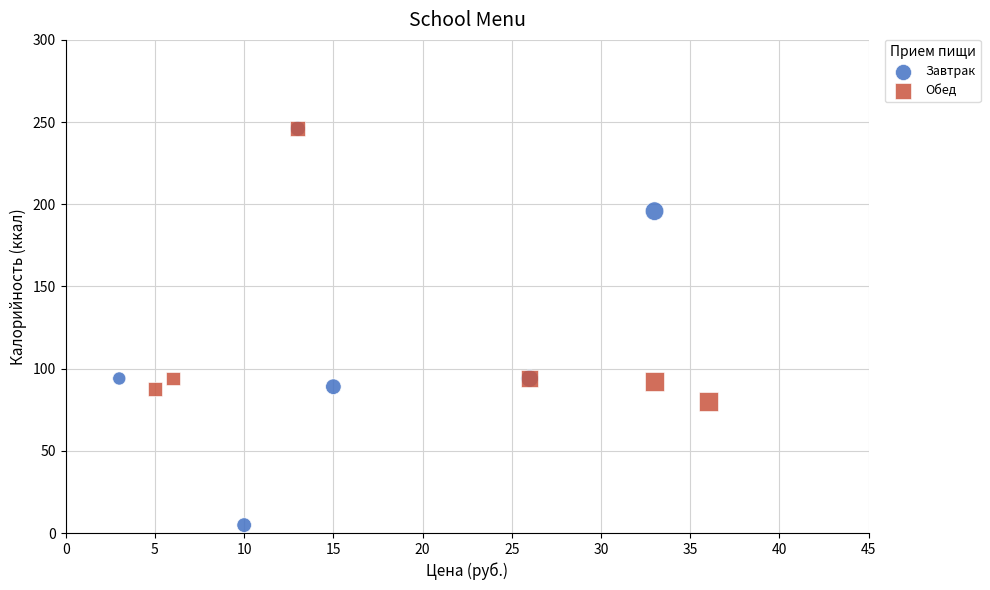

Which series contains the lowest Y value?

Завтрак